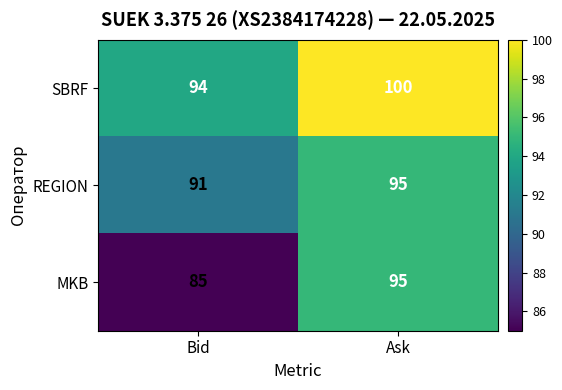

What is the difference between the highest and lowest values at Bid?

9